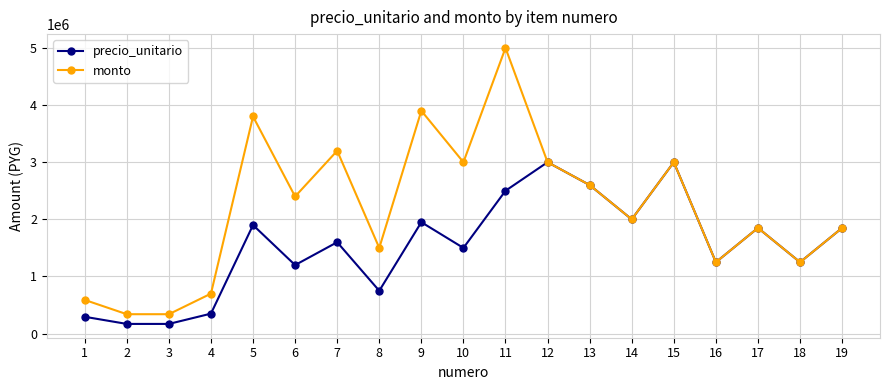

What is the difference between the maximum and minimum values in the monto series?

4660000